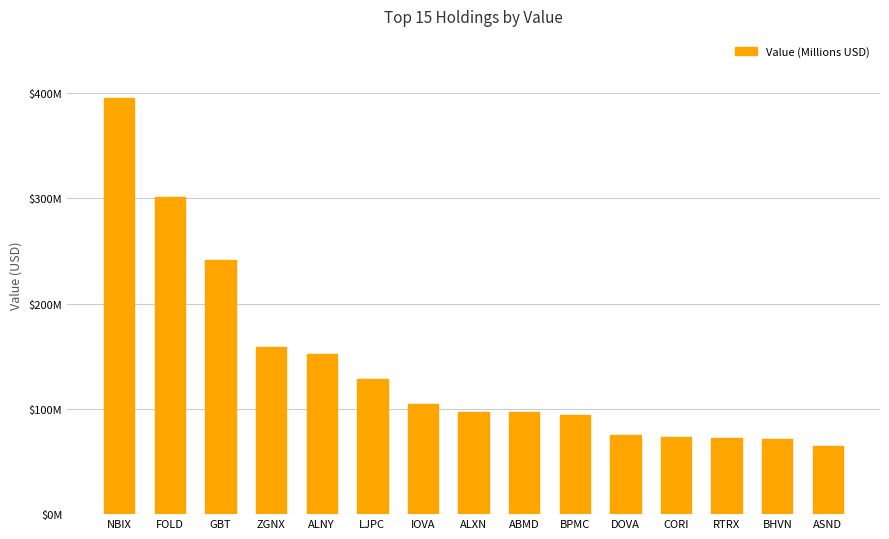

Are the bars horizontal?

No